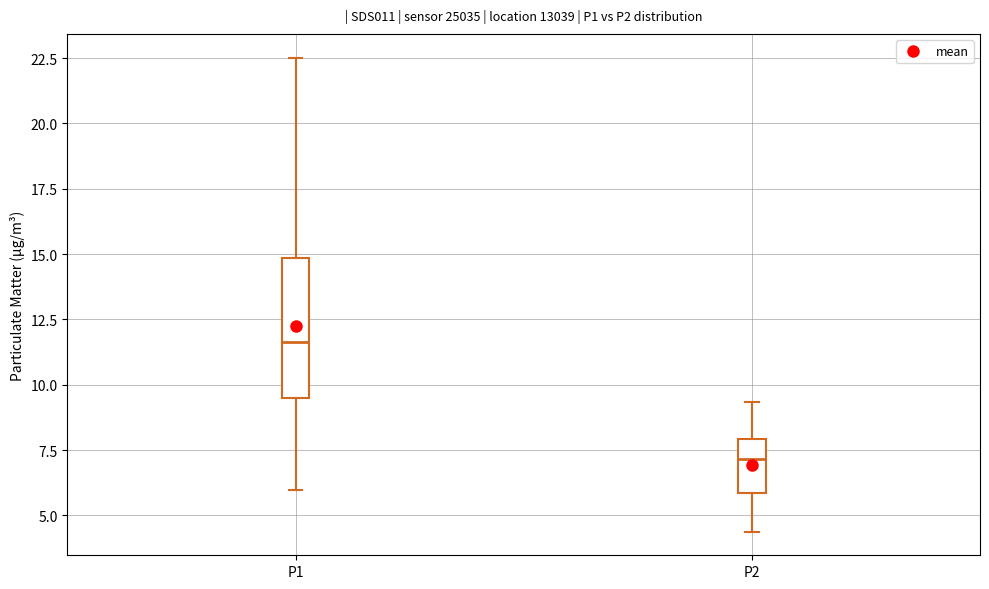

Reading left to right, read every box against the y-axis: the position of its median line, the range the box covers, and the ends of its whiskers. The values are not printed on the chart, so give them approximately, as read against the axis.

P1: median 11.5, box 9.5 to 15.0, whiskers 6.0 to 22.5
P2: median 7.0, box 6.0 to 8.0, whiskers 4.5 to 9.5